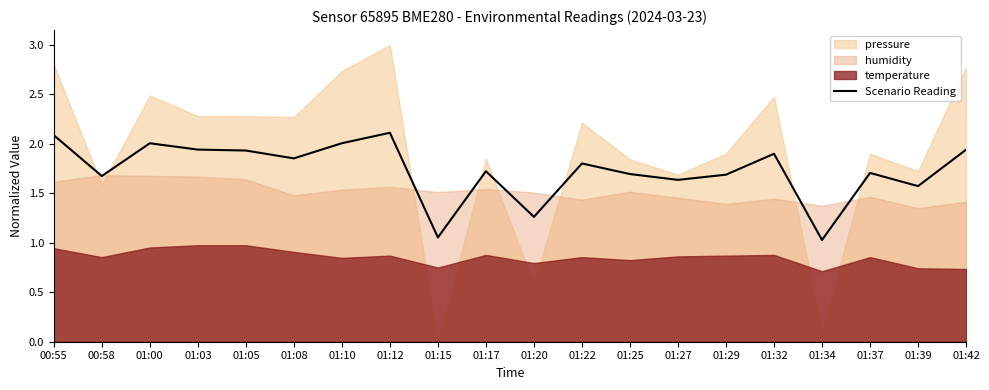

Reading left to right, transcribe all the data shown in this chart.

2.1	1.7	2.0	1.9	1.9	1.9	2.0	2.1	1.1	1.7	1.3	1.8	1.7	1.6	1.7	1.9	1.0	1.7	1.6	1.9